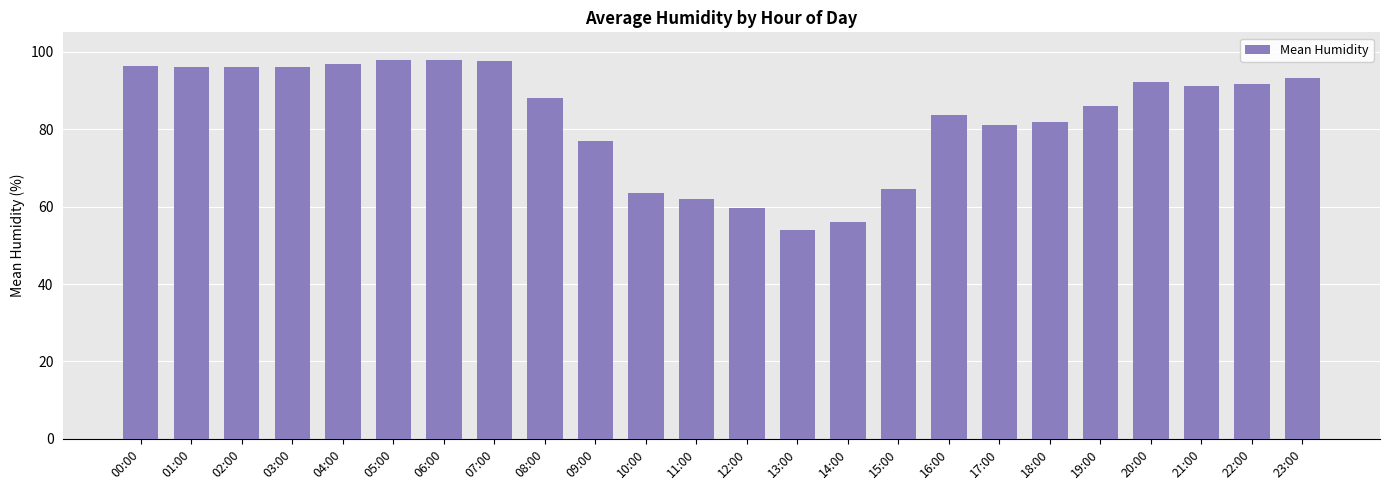

What is the difference between the maximum and minimum values?

44.0